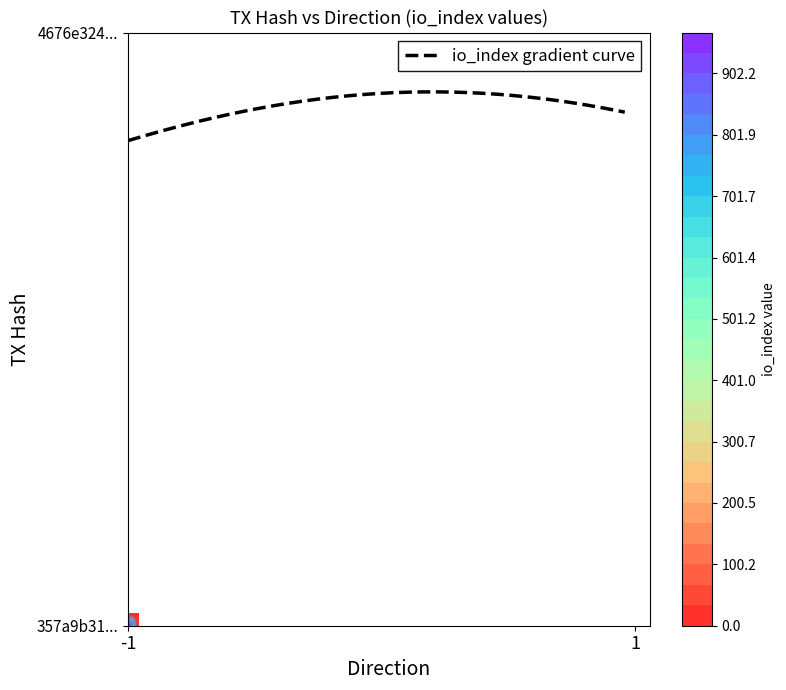

What is the difference between the 4676e3248fce75bfe96d74cdbaacd51adf57353 values at io_index and direction?

3